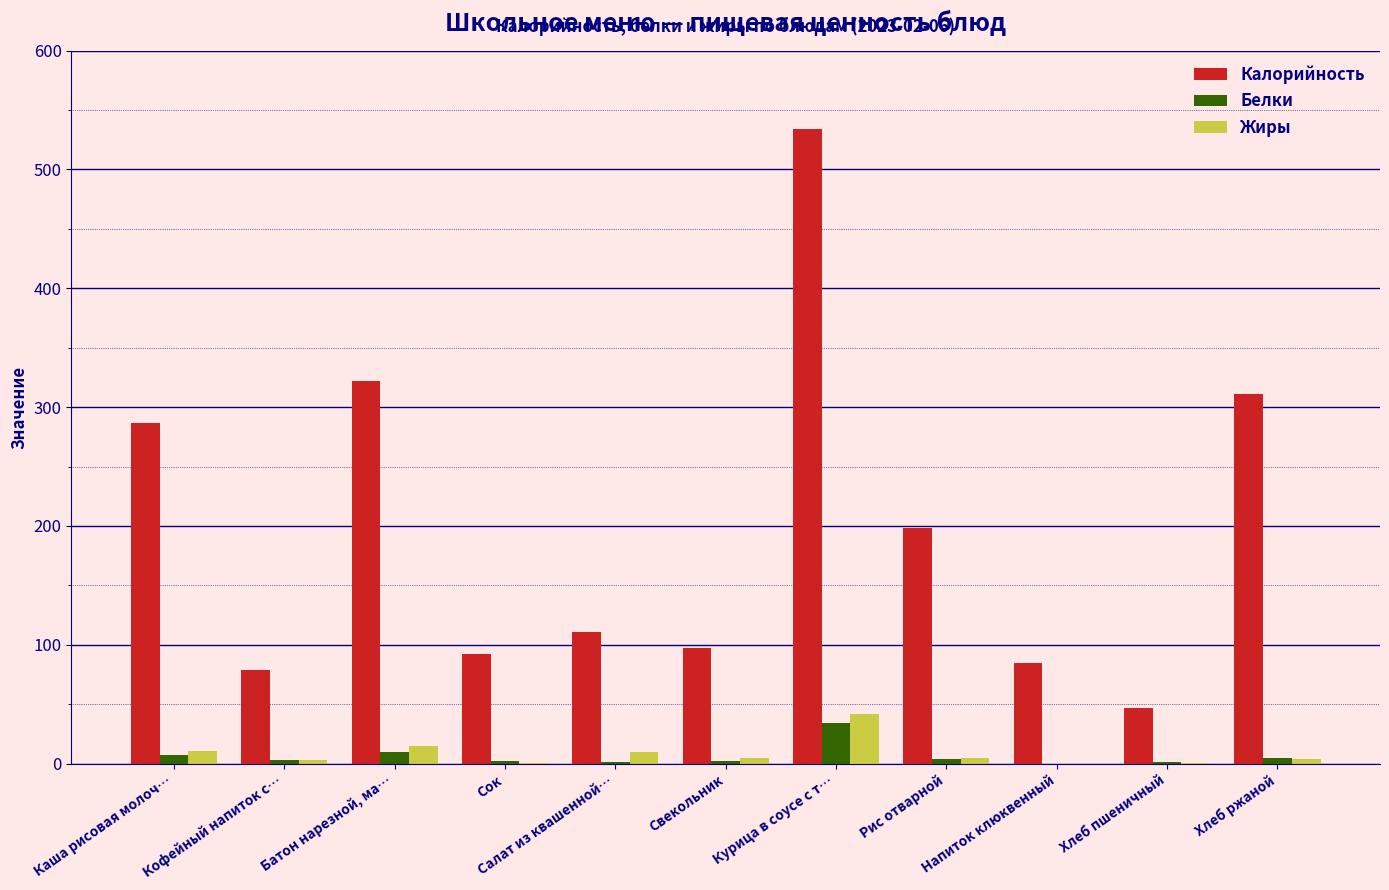

What is the sum of all Белки values?

70.3